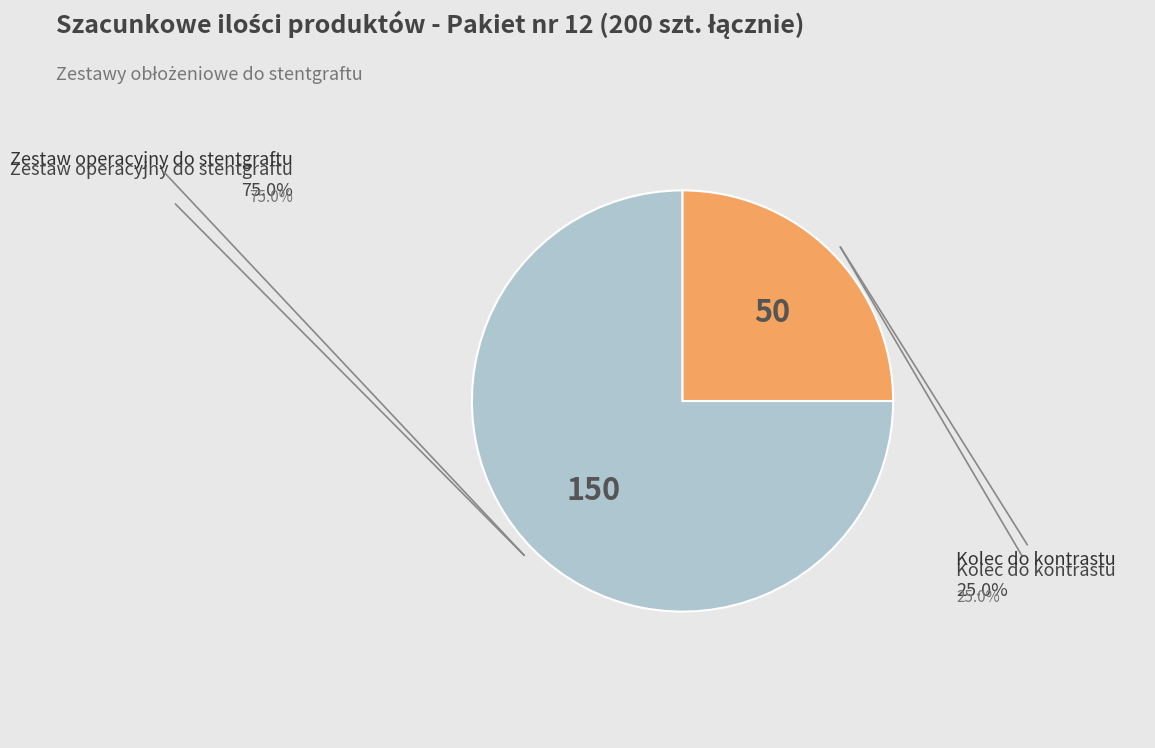

True or false: Zestaw operacyjny do stentgraftu accounts for 64% of the total.

False